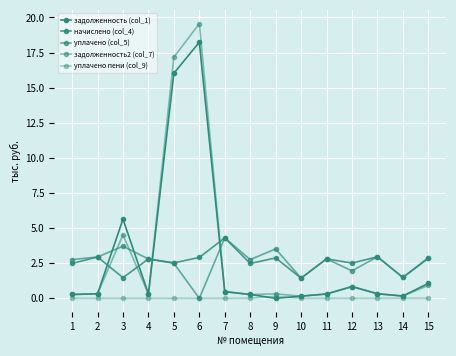

The задолженность (col_1) series shows 0.2 at 14. True or false?

True